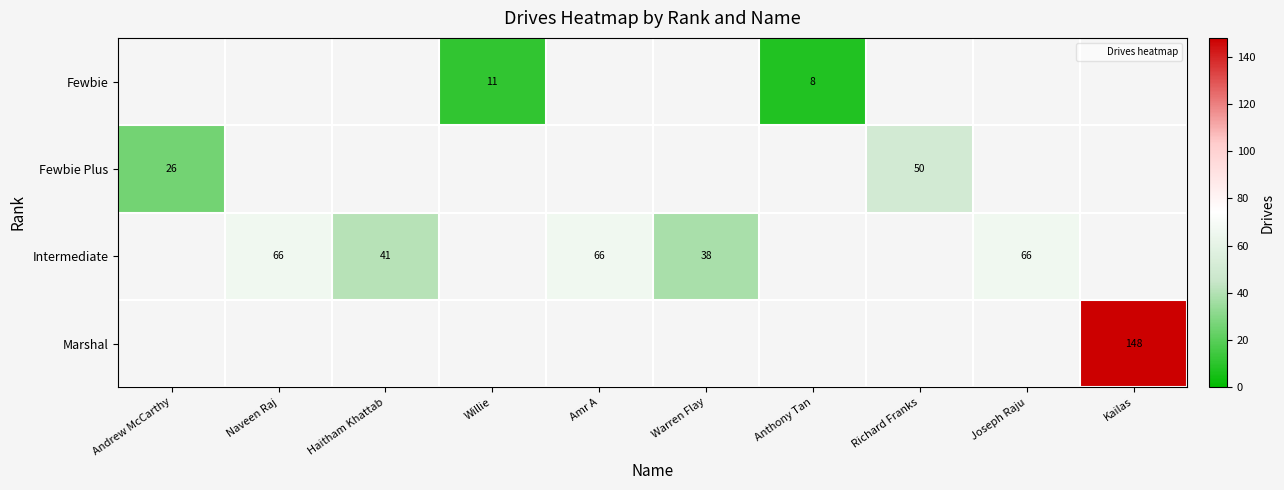

What is the greatest value displayed?

148.0